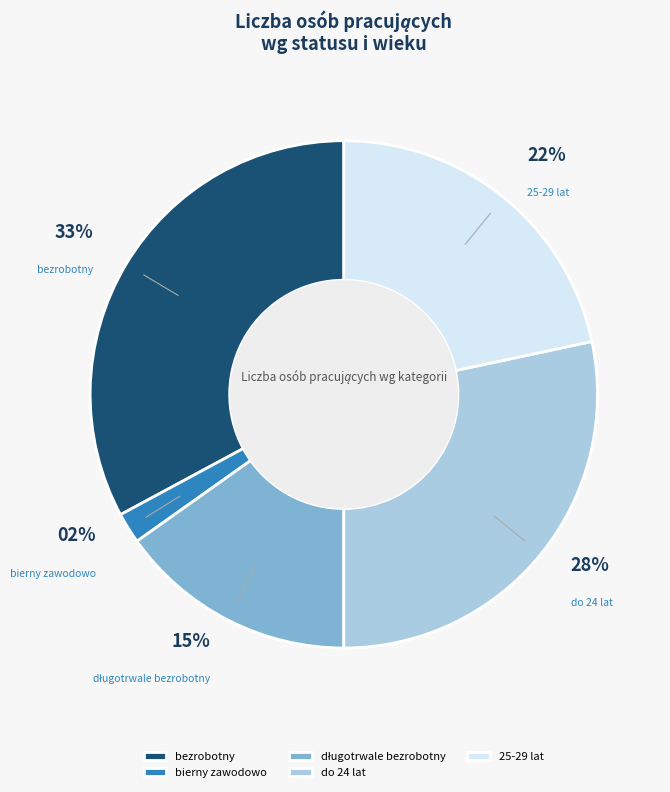

Is it true that do 24 lat is 14% of the pie?

False